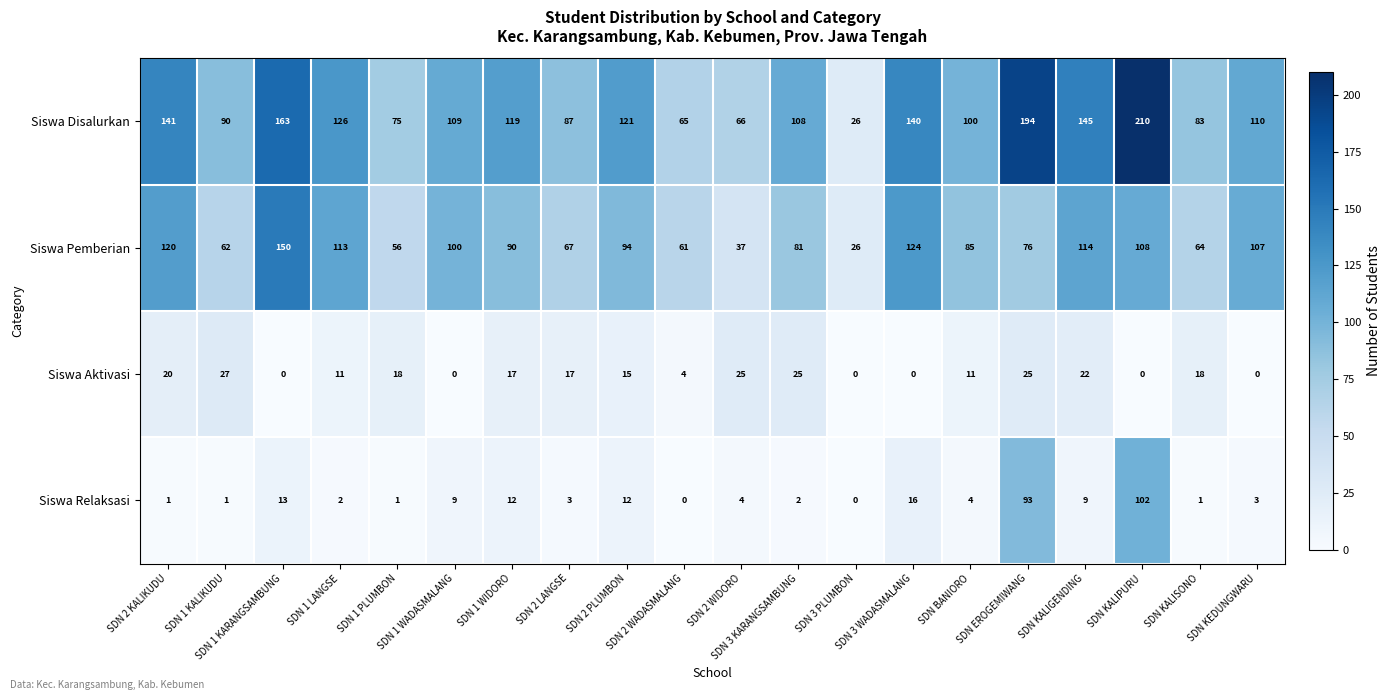

What is the difference between the maximum and minimum values in the Siswa Pemberian series?

124